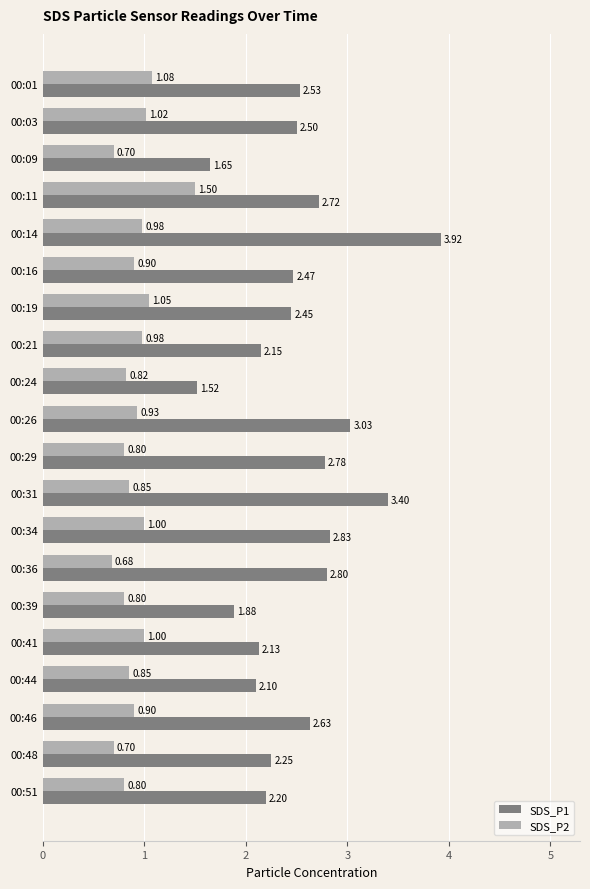

What is the difference between the second highest and minimum values in the SDS_P2 series?

0.4